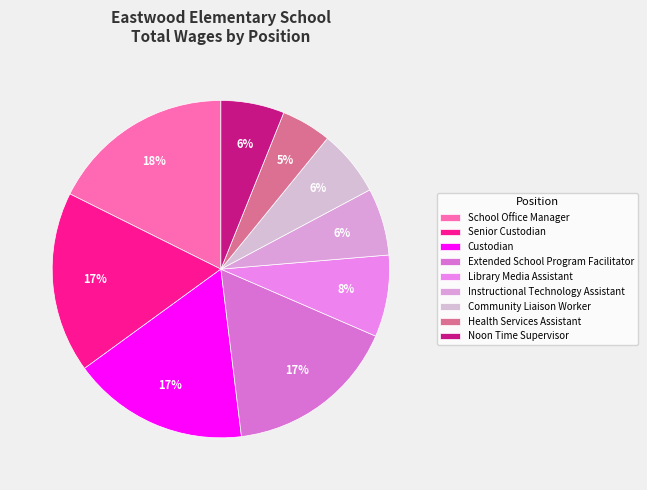

True or false: Library Media Assistant accounts for 8% of the total.

True